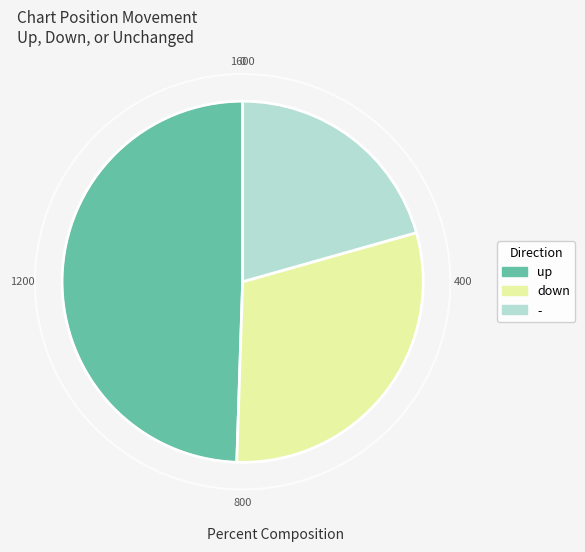

Count the number of slices in the pie.

3